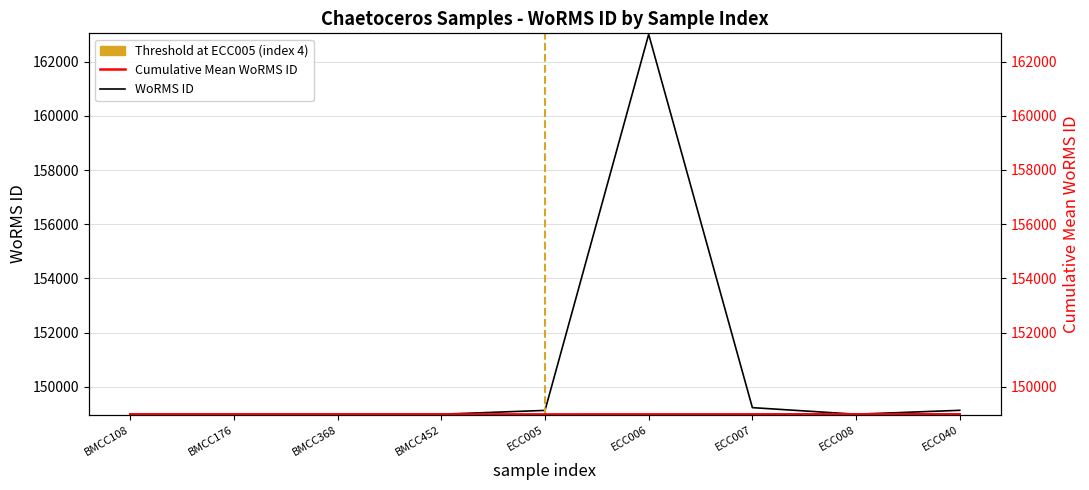

What is the total value across all series at ECC005?

298110.4